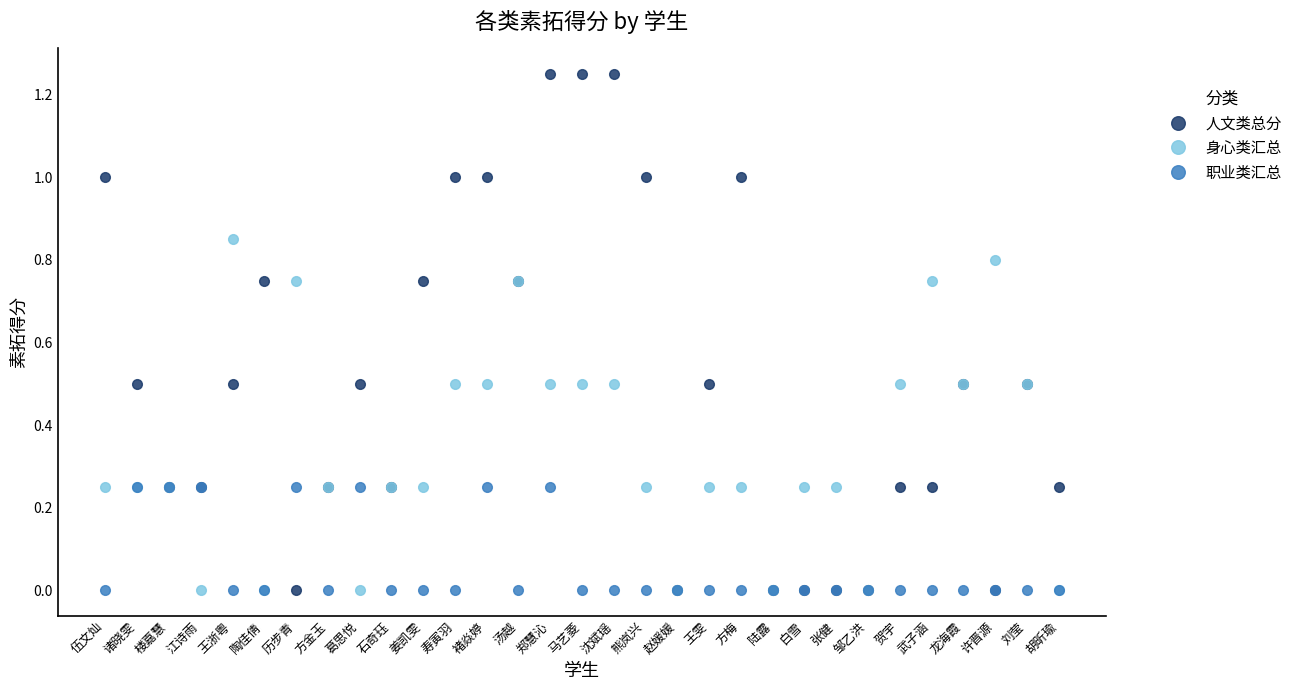

Rank the series by their average value, from lowest to highest.

职业类汇总, 身心类汇总, 人文类总分